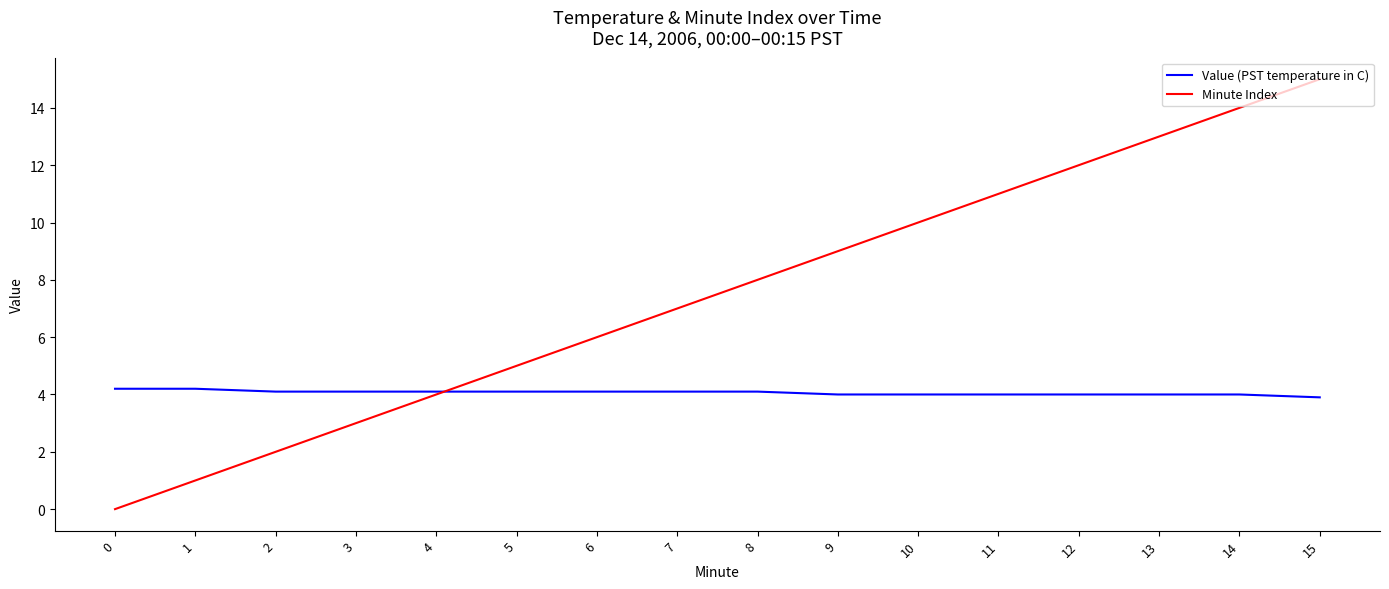

What is the total value across all series at 11?

15.0